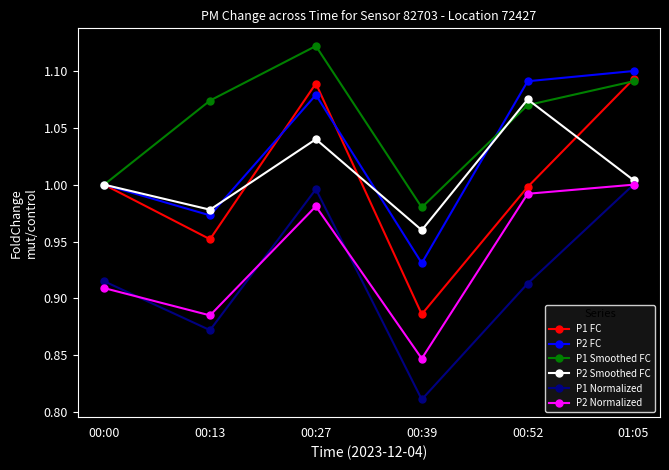

What is the difference between the P1 Normalized values at 00:39 and 00:00?

0.1